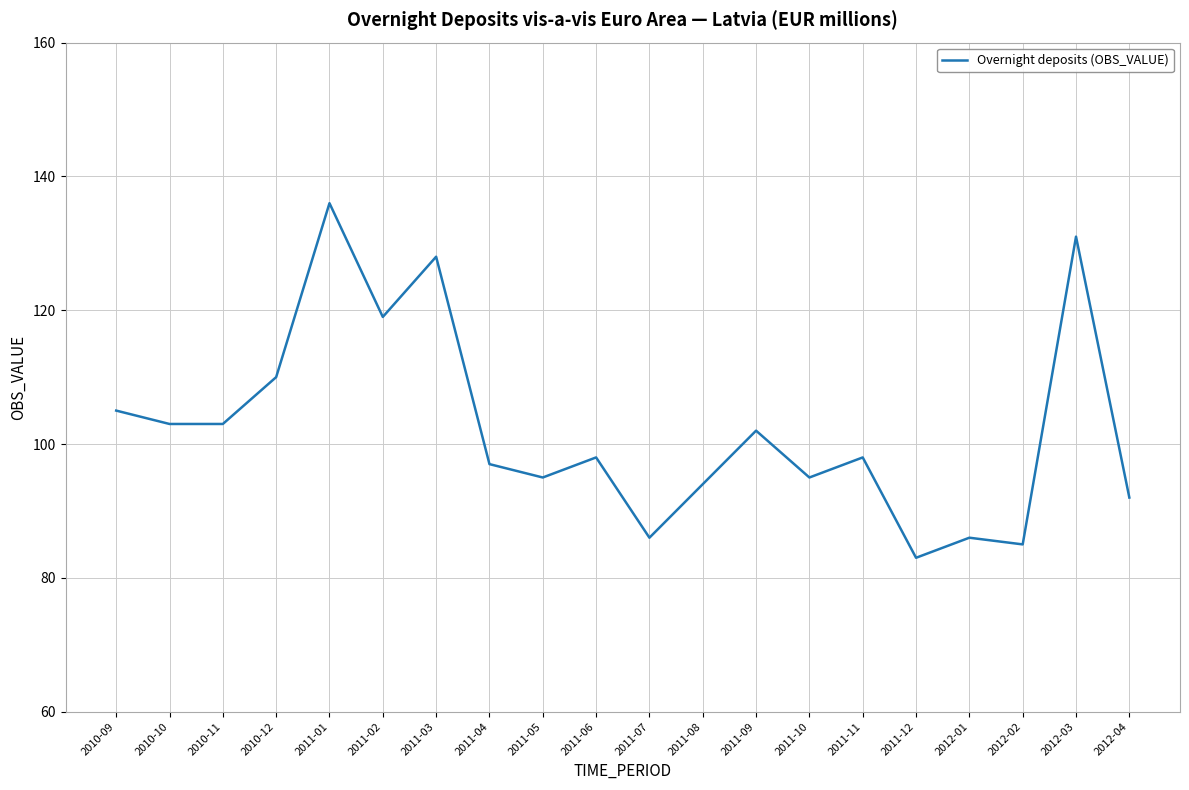

True or false: the data shows 136 at 2011-01.

True